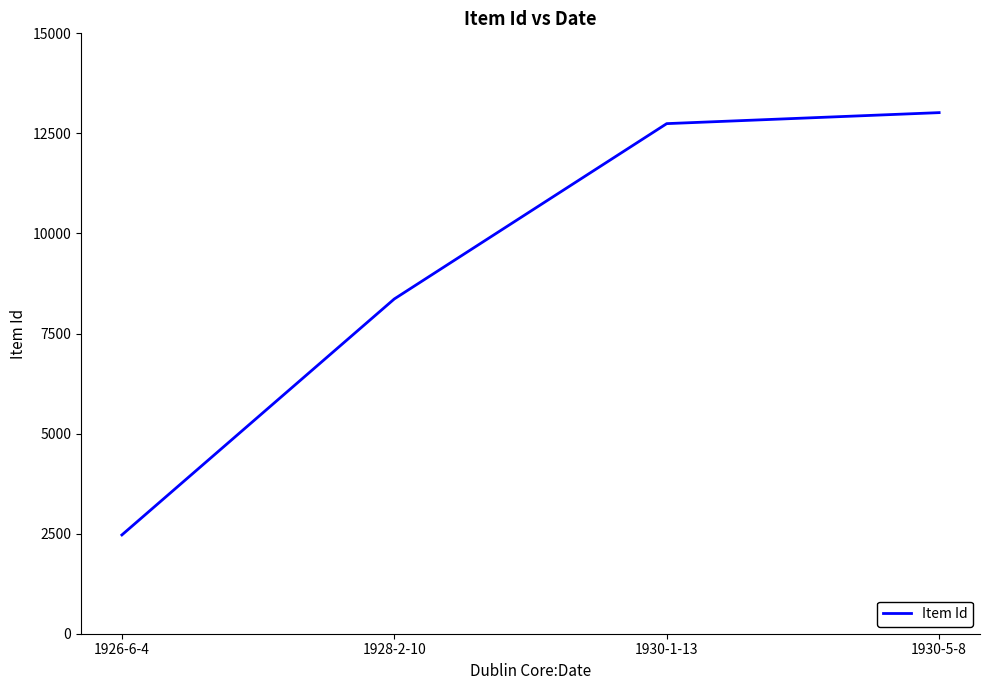

What is the minimum value shown in the chart?

2468